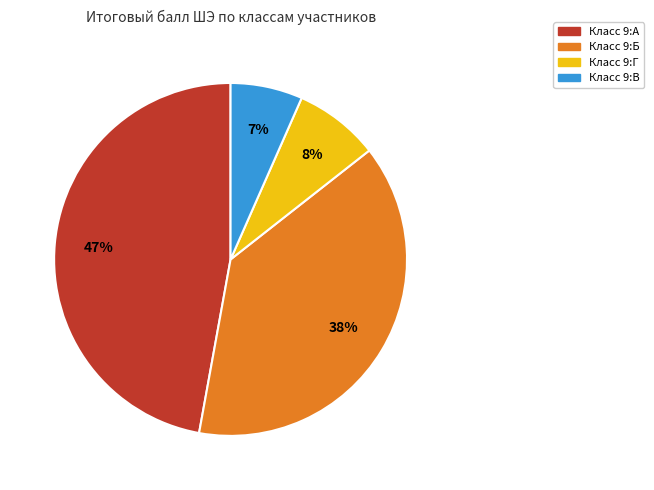

To the nearest percent, what is the average slice percentage?

25%